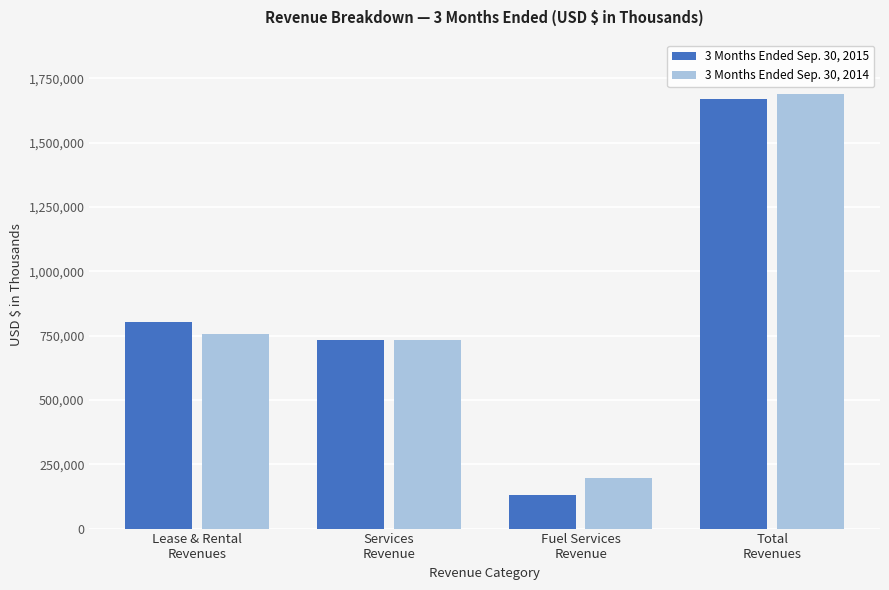

What is the spread (max minus min) of values at Services
Revenue?

2754